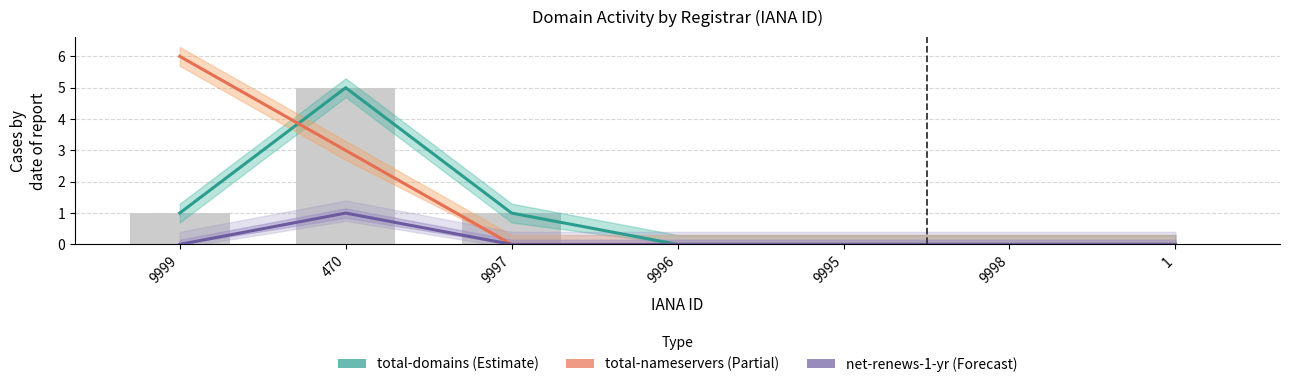

How many distinct data groups are displayed?

3